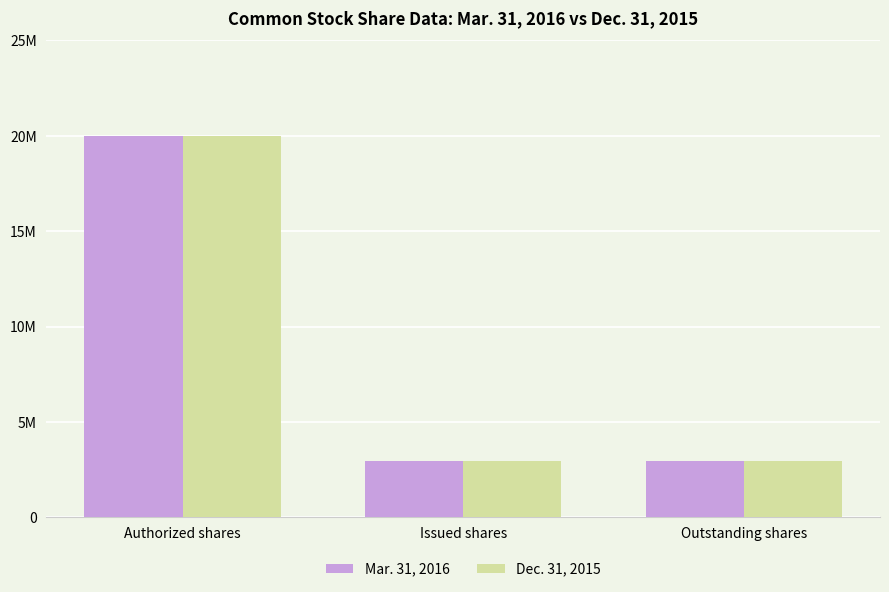

At how many categories does at least one series exceed 13647406?

1